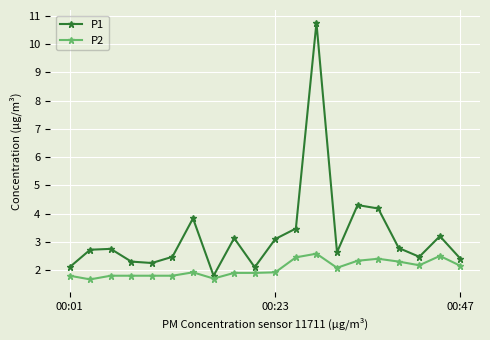

What is the value of the P2 point at the 6th from the left?

1.8